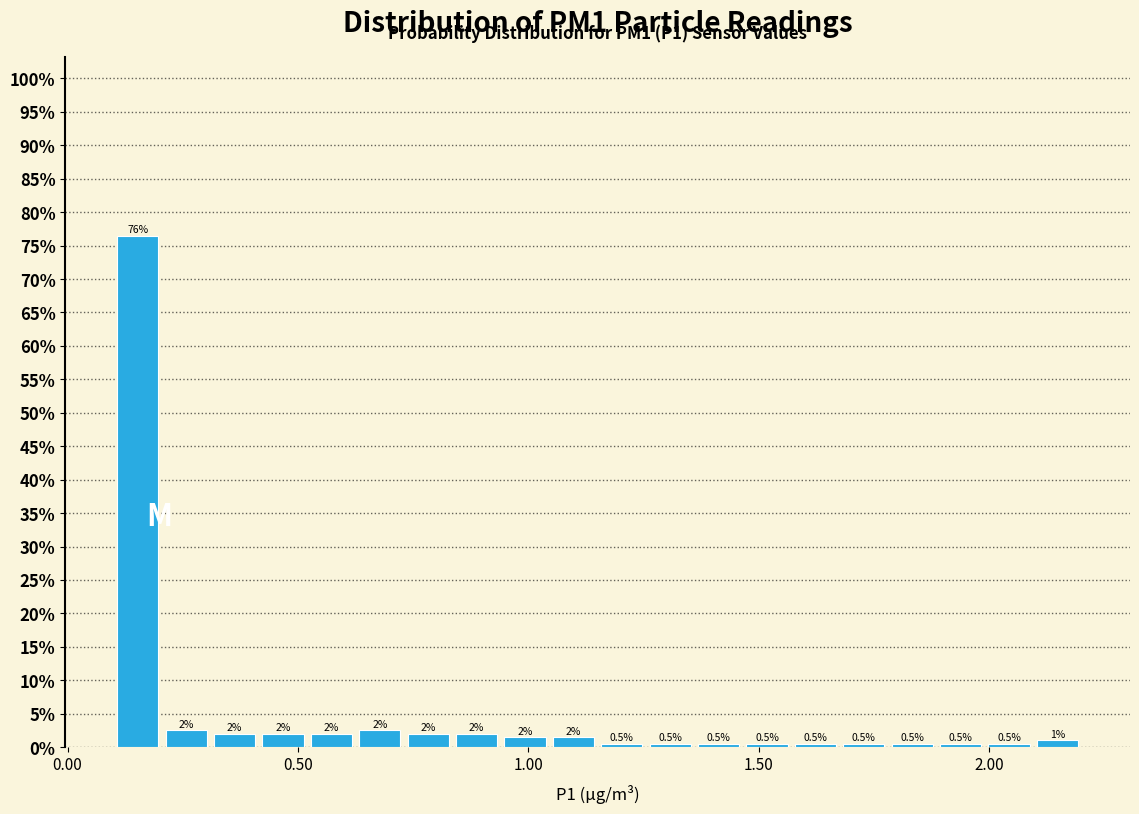

Read against the x-axis, roughly where is the centre of the tallest bar?

0.15